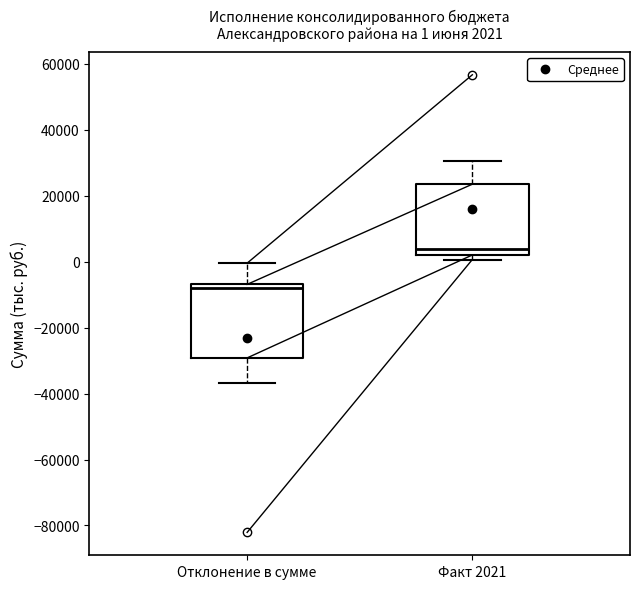

Which box's median line is the highest?

Факт 2021